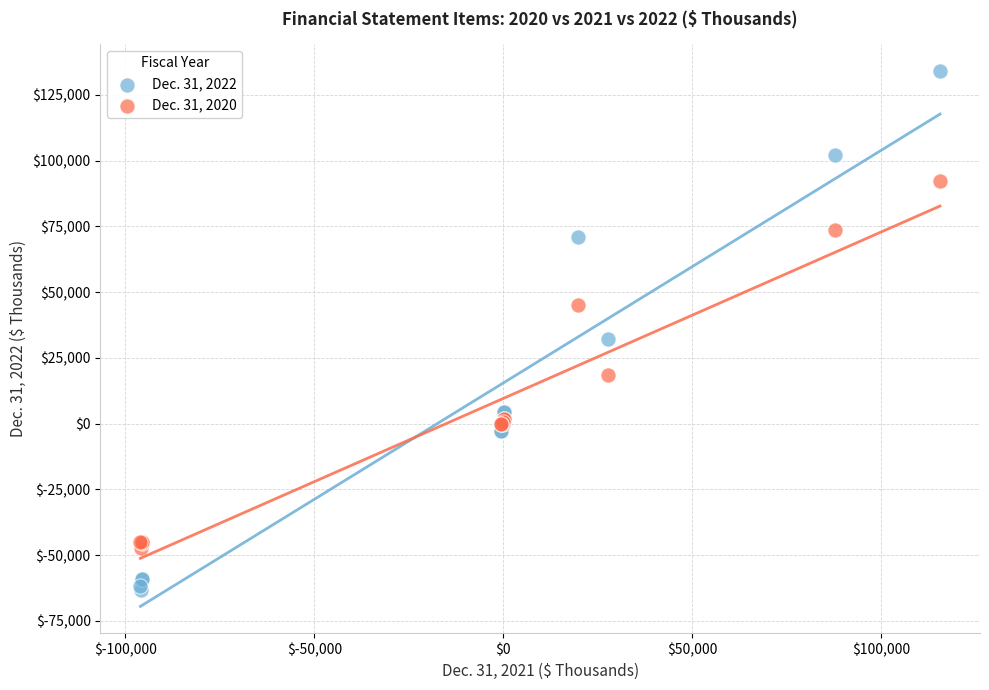

Which series contains the highest Y value?

Dec. 31, 2022